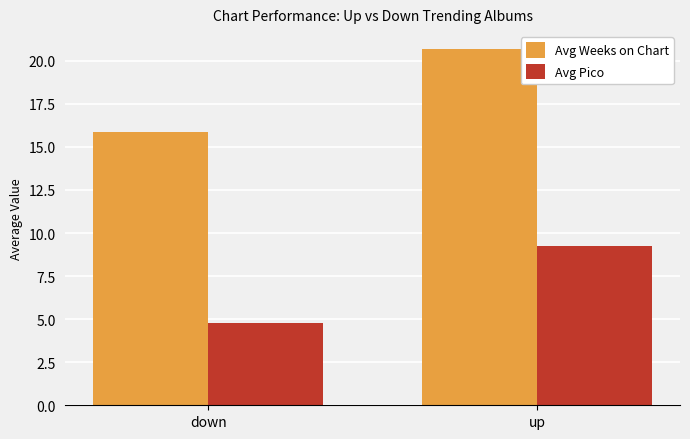

How many bars are there in each group?

2